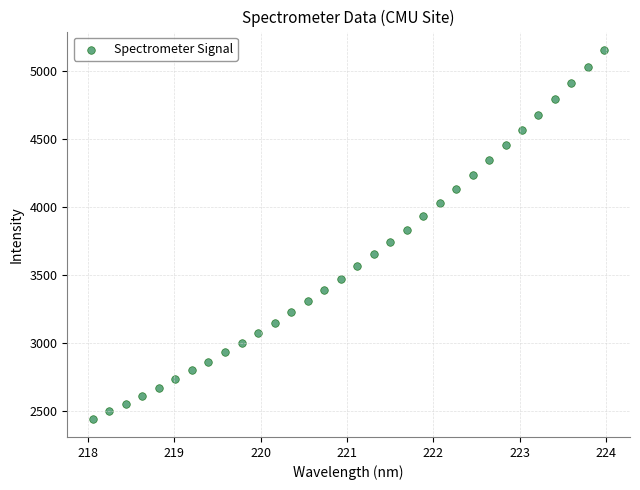

What is the range of X values (max minus min)?

5.9